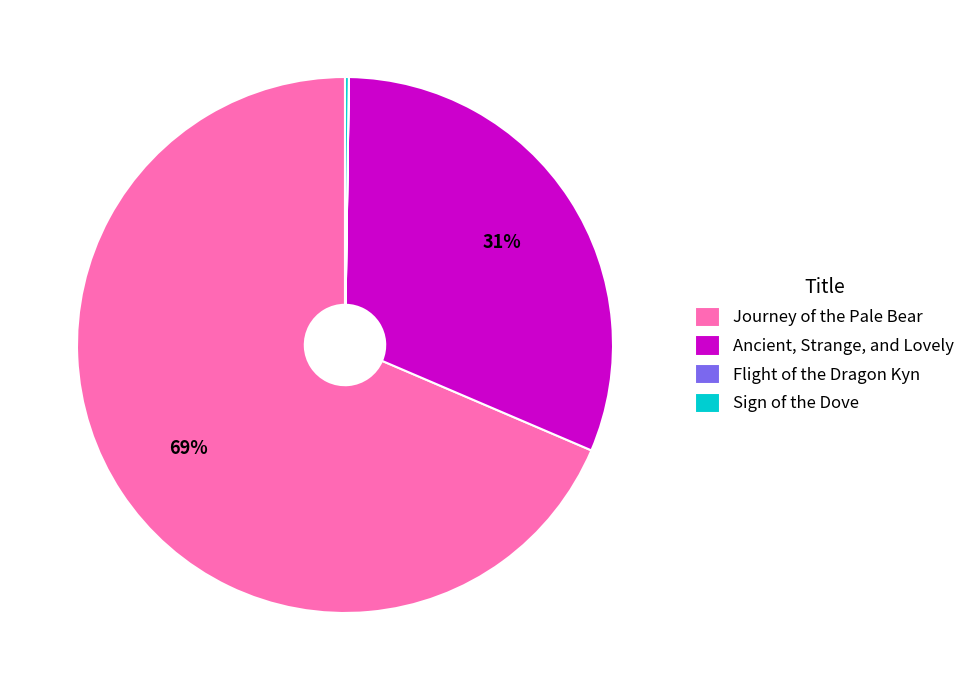

To the nearest percent, what is the difference between the largest and smallest slice percentages?

69%